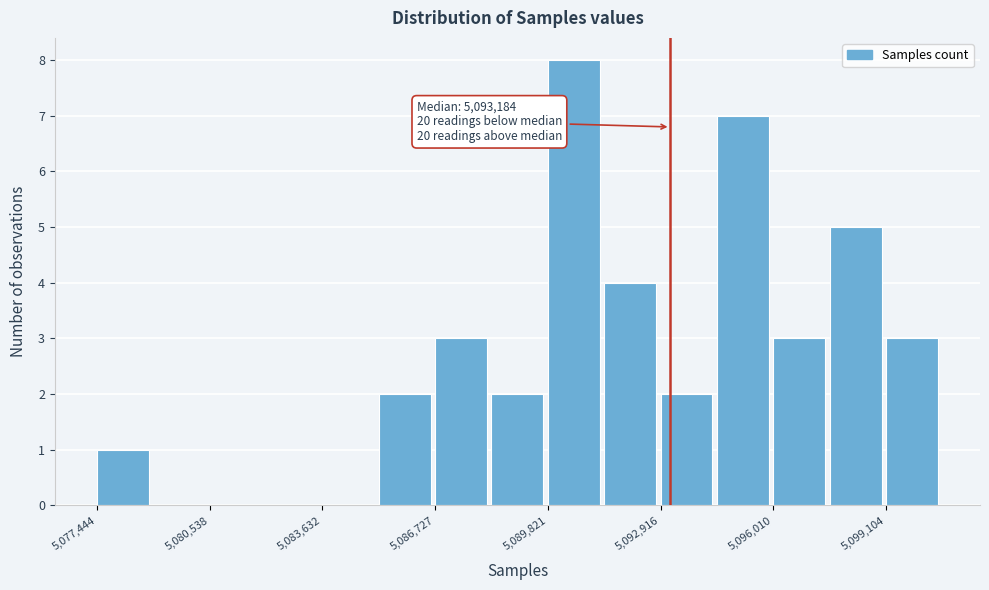

Around what value on the x-axis is the tallest bar? Give the approximate position of its centre, as read against the axis.

5090500